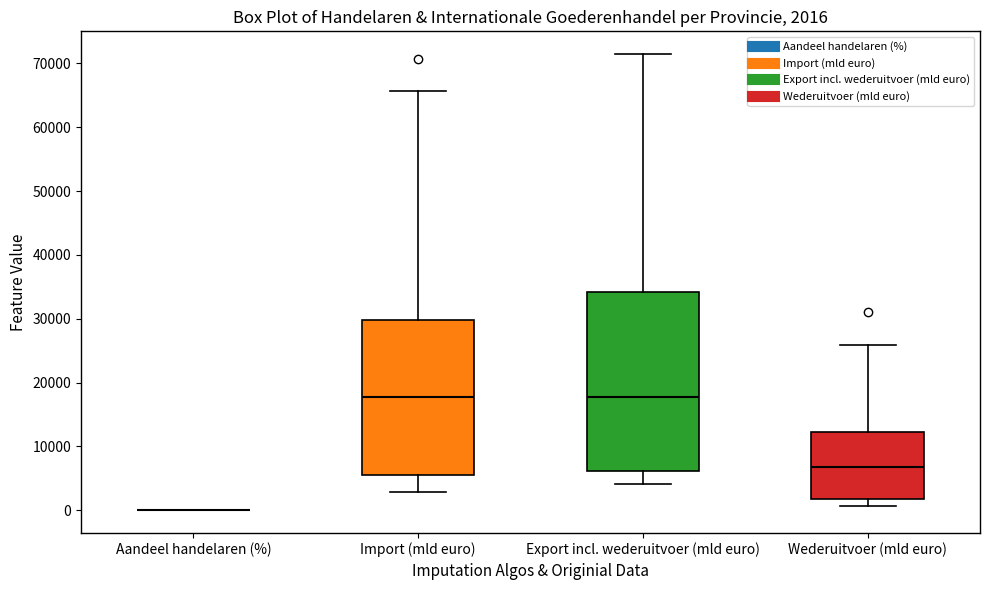

Comparing the boxes themselves (not the whiskers), which one is the tallest?

Export incl. wederuitvoer (mld euro)